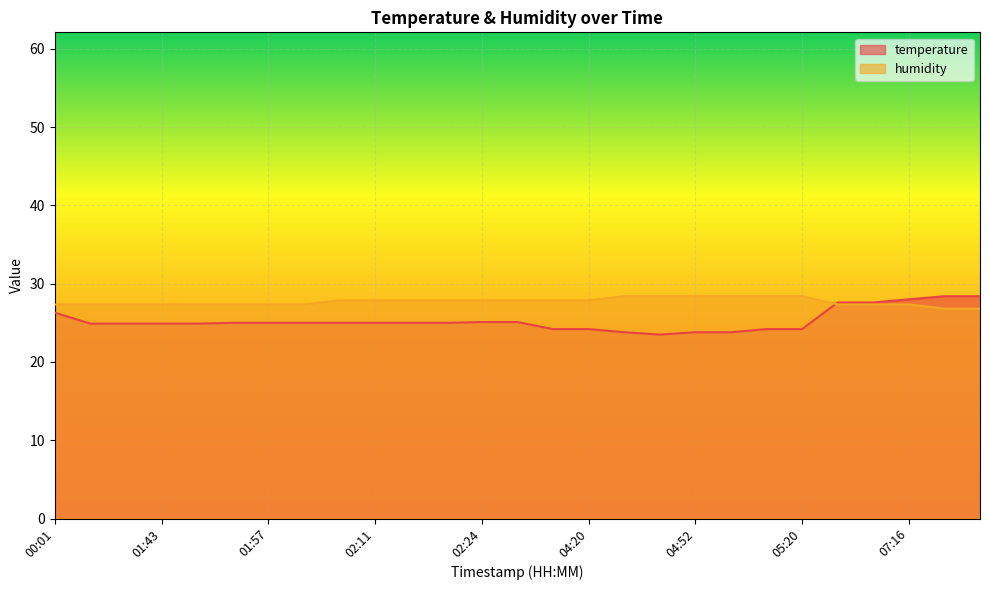

Which series changed the most between 02:01 and 04:20?

temperature